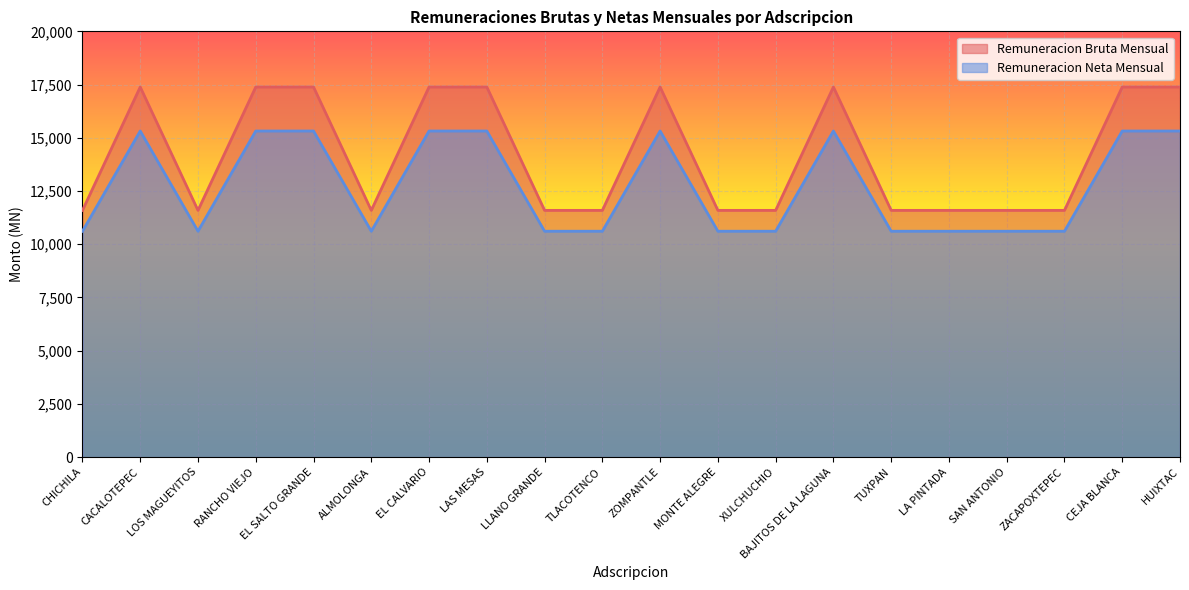

How many lines are shown in the chart?

2